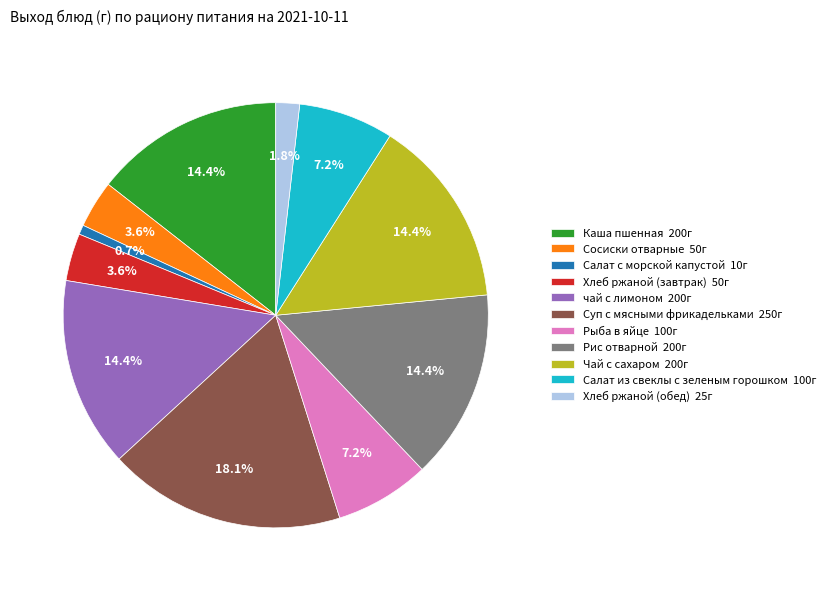

Which category has the smallest portion of the pie?

Салат с морской капустой